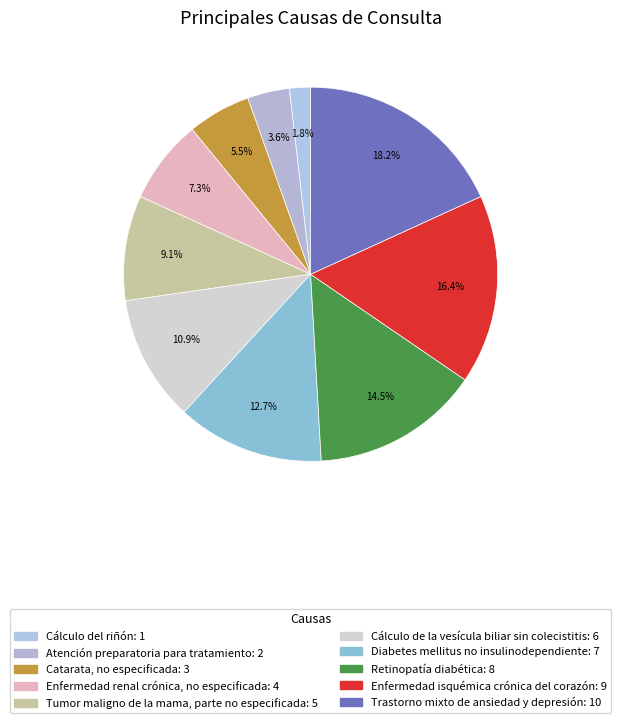

To the nearest percent, what is the average slice percentage?

10%